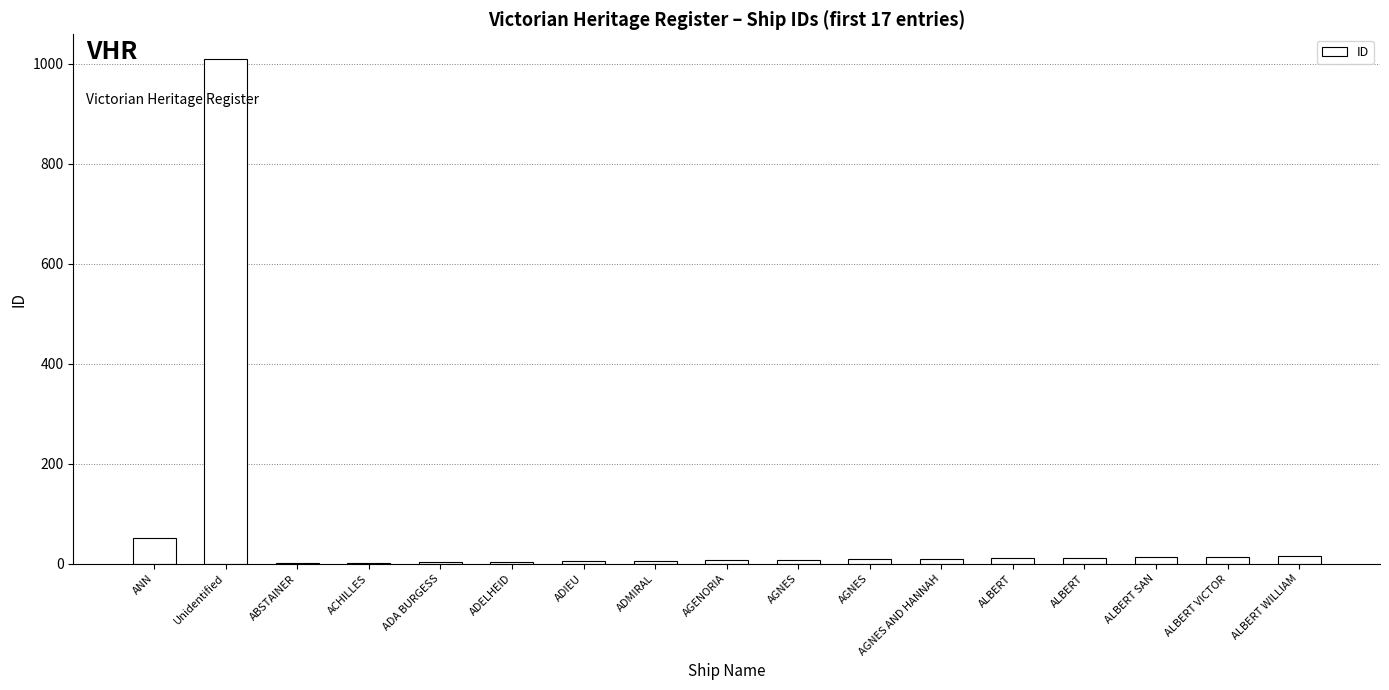

Reading left to right, extract all data points from this chart.

51	1009	1	2	3	4	5	6	7	8	9	10	11	12	13	14	15